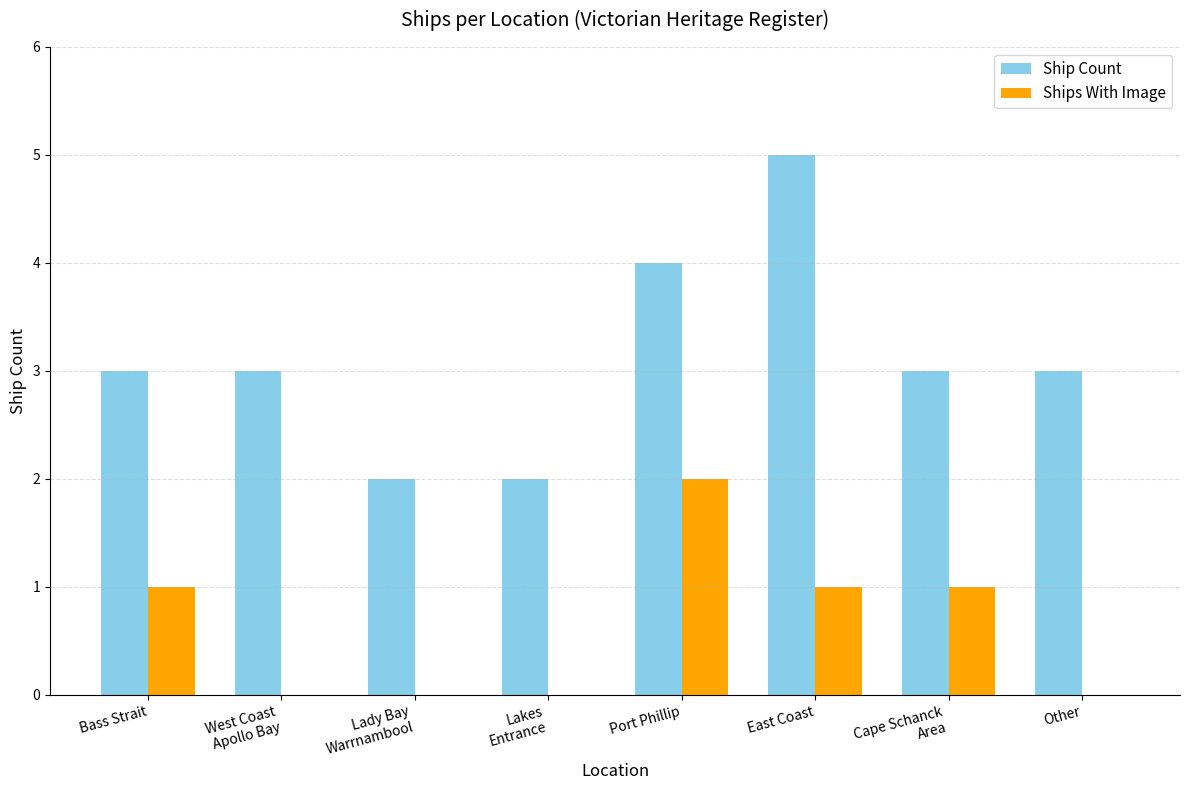

True or false: Ship Count has a value of 1 at Bass Strait.

False